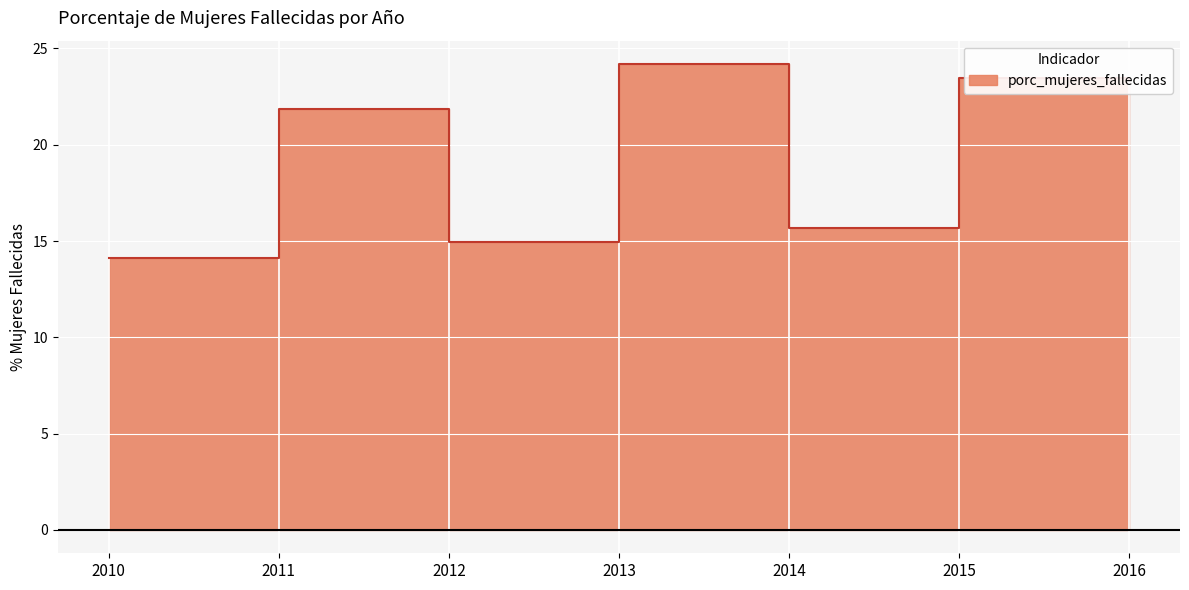

True or false: there are more than 0 points higher than both neighbors.

True